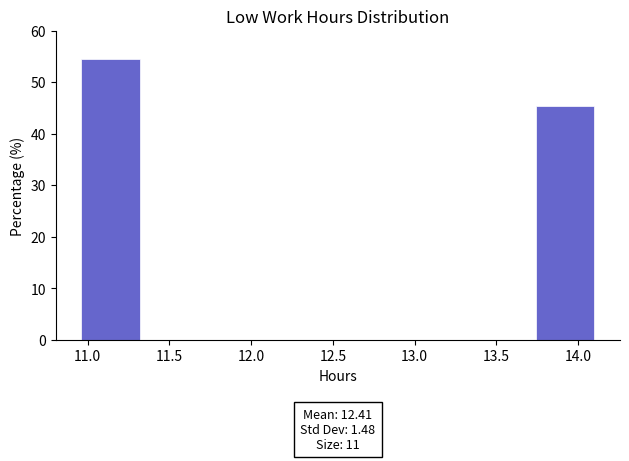

Which range on the x-axis has the tallest bar?

10.95 to 11.35